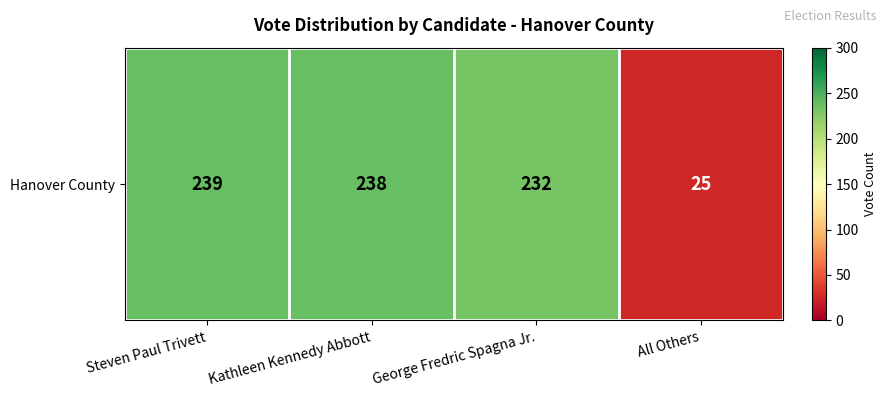

What is the average value?

184